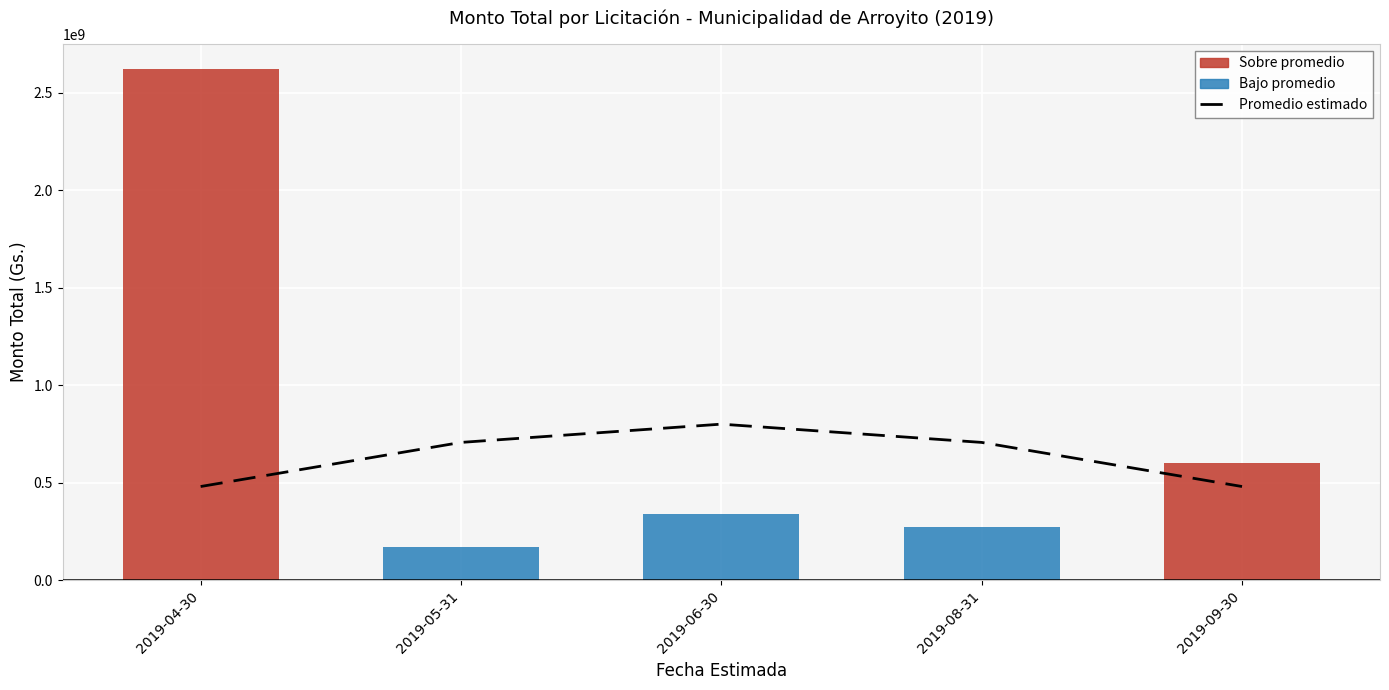

What is the approximate value of monto_total at 2019-09-30?

600000000.0